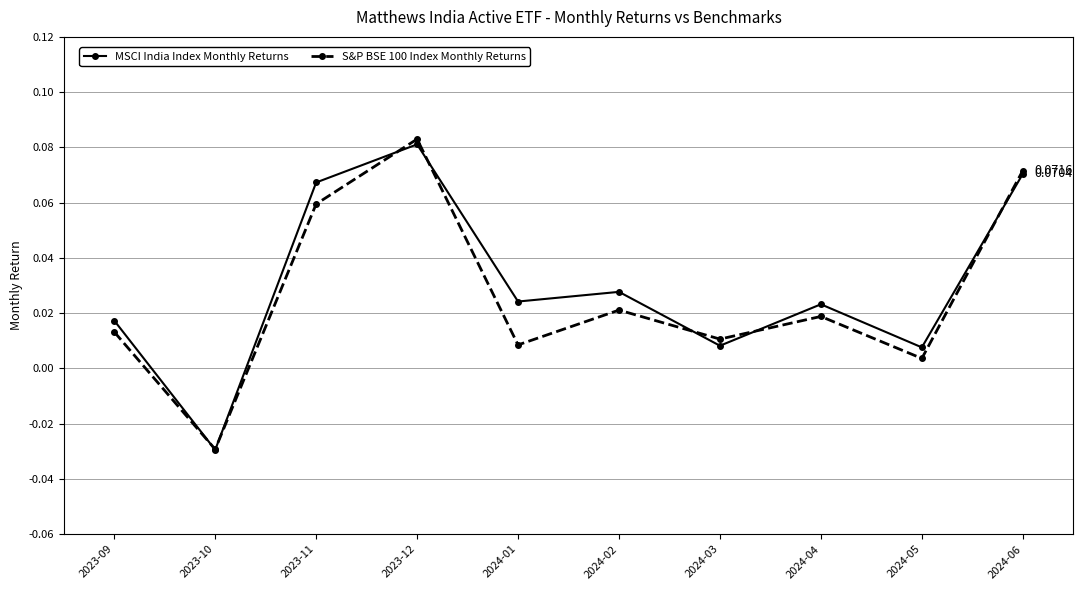

What is the sum of all MSCI India Index Monthly Returns values?

0.3